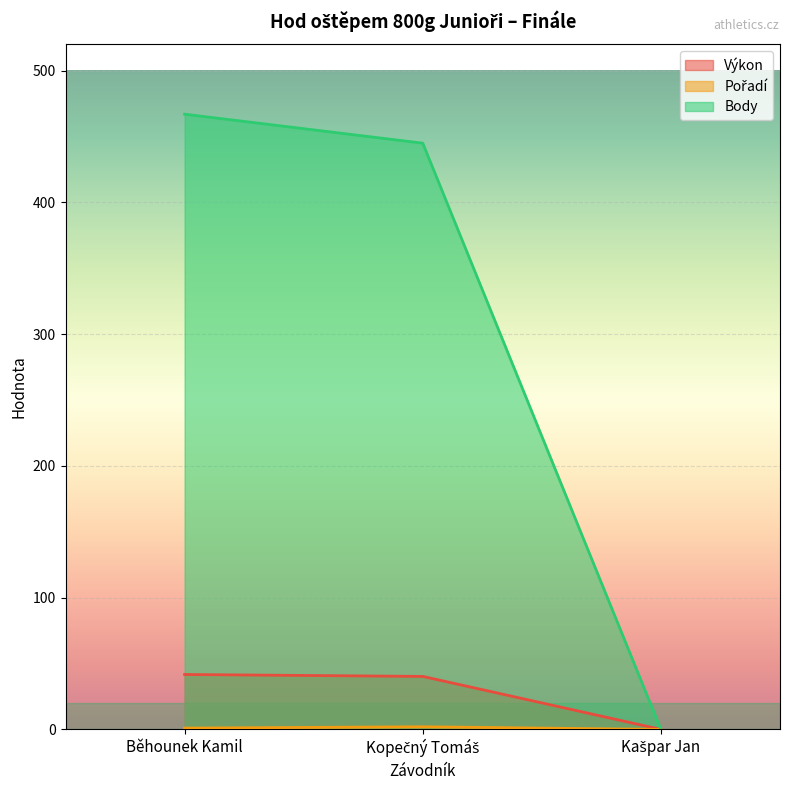

What are all the series names shown in the legend?

Výkon, Pořadí, Body